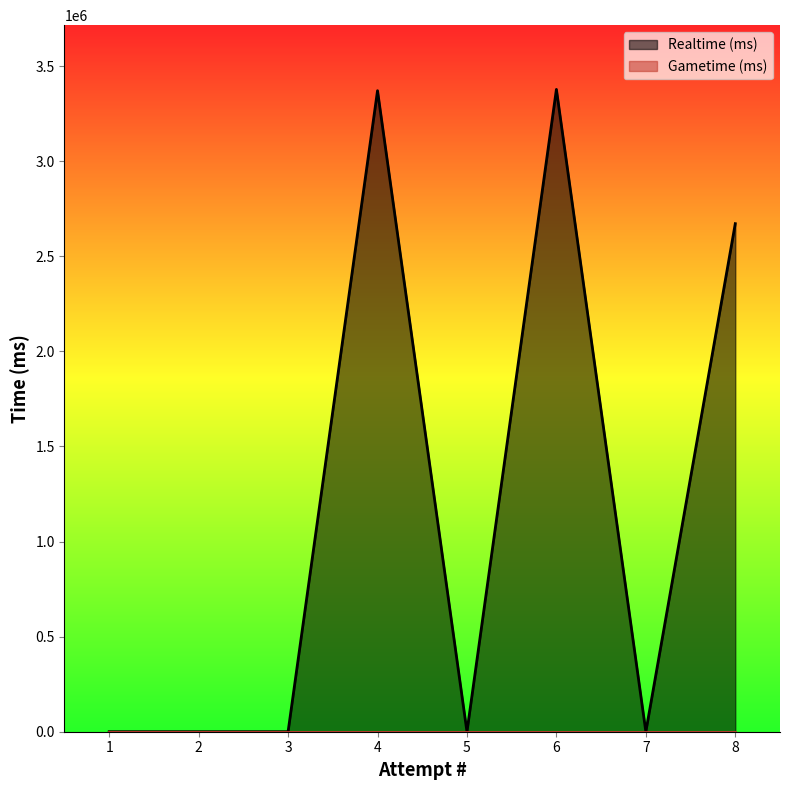

Which category has the highest value across all series?

6